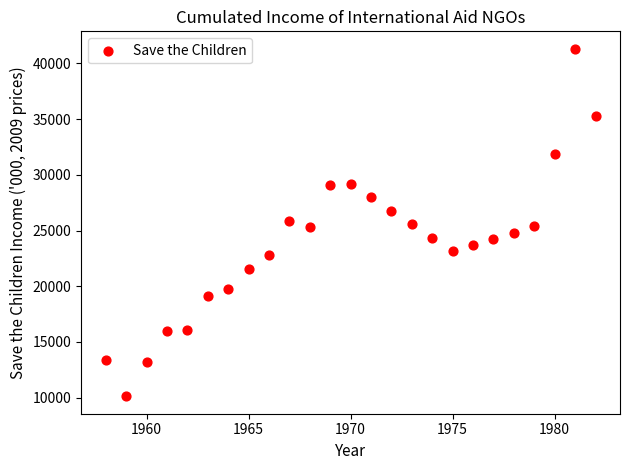

What is the range of X values (max minus min)?

24.0